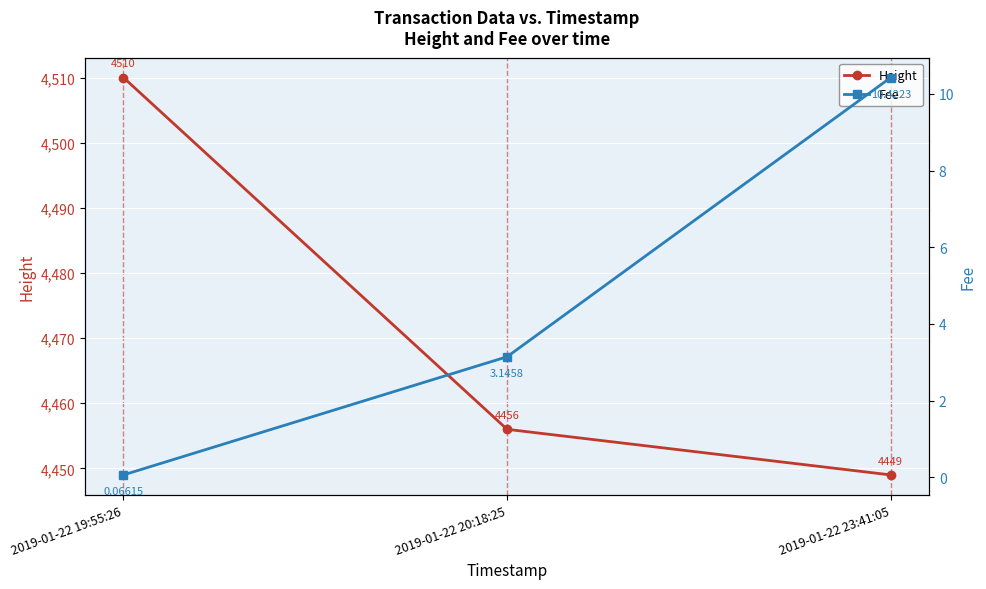

Which series changed the most between 2019-01-22 19:55:26 and 2019-01-22 23:41:05?

Height